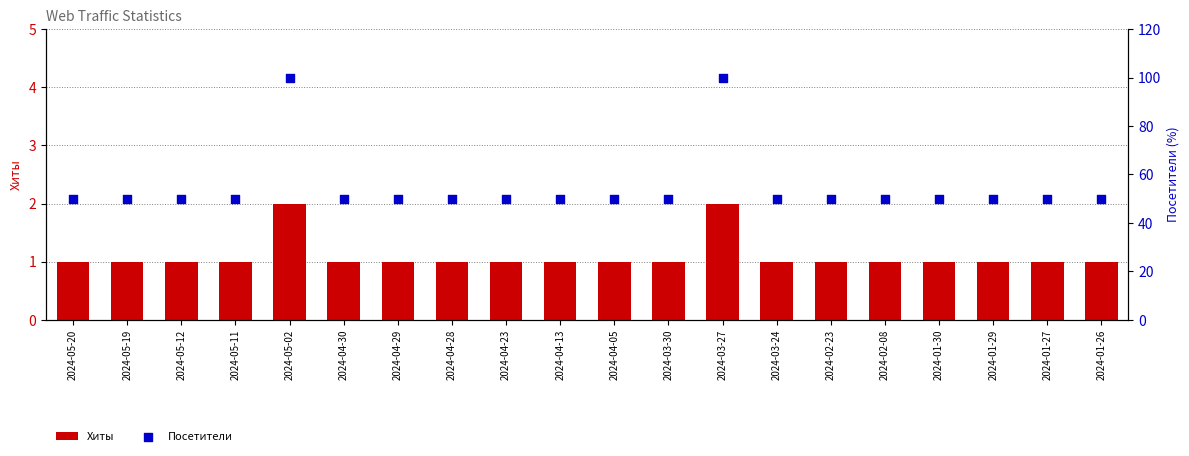

At how many categories does at least one series exceed 66?

2